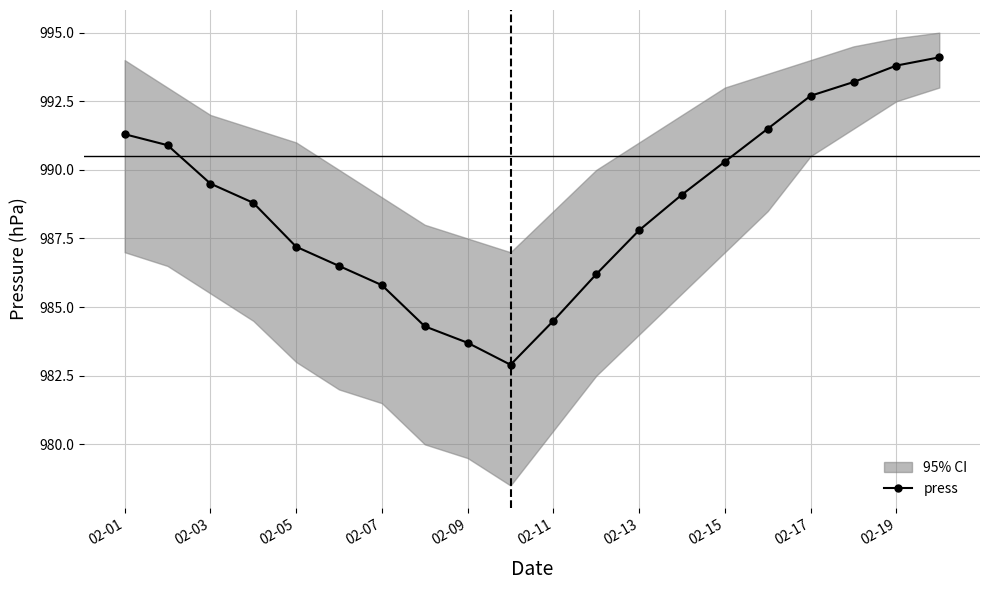

At which label is press closest to 988?

02-13